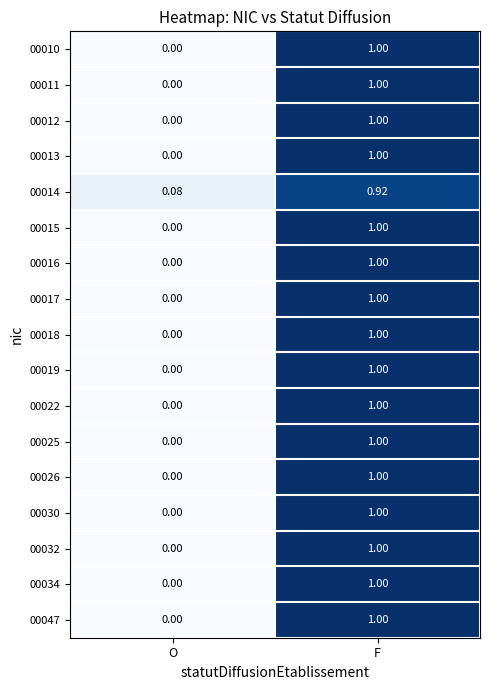

Rank the categories by 00016 value from lowest to highest.

O, F